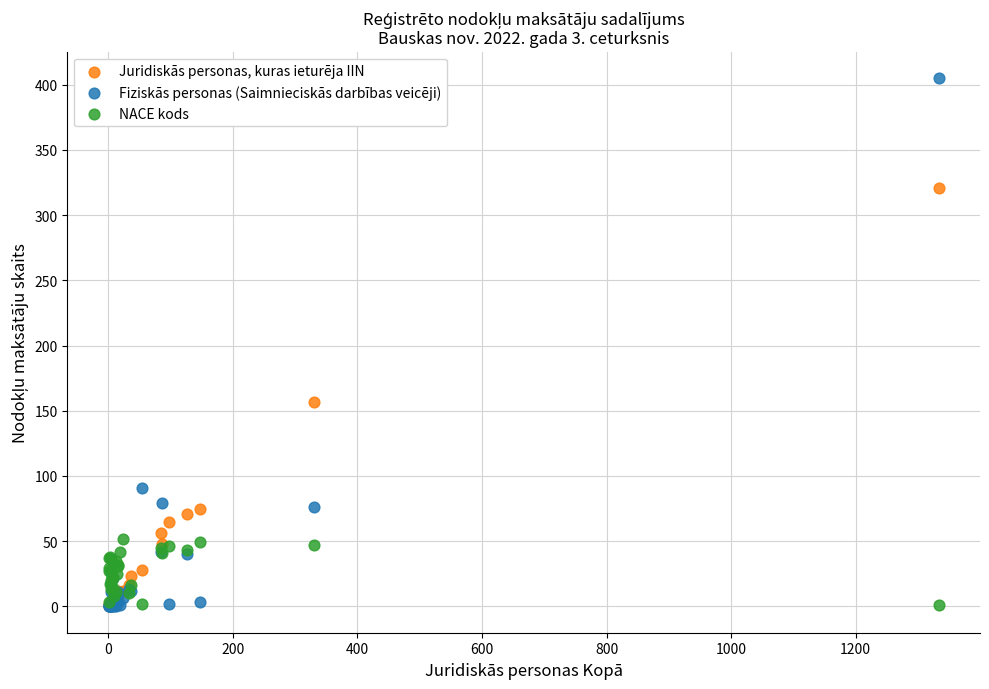

Across all series, what Y value is closest to 202?

157